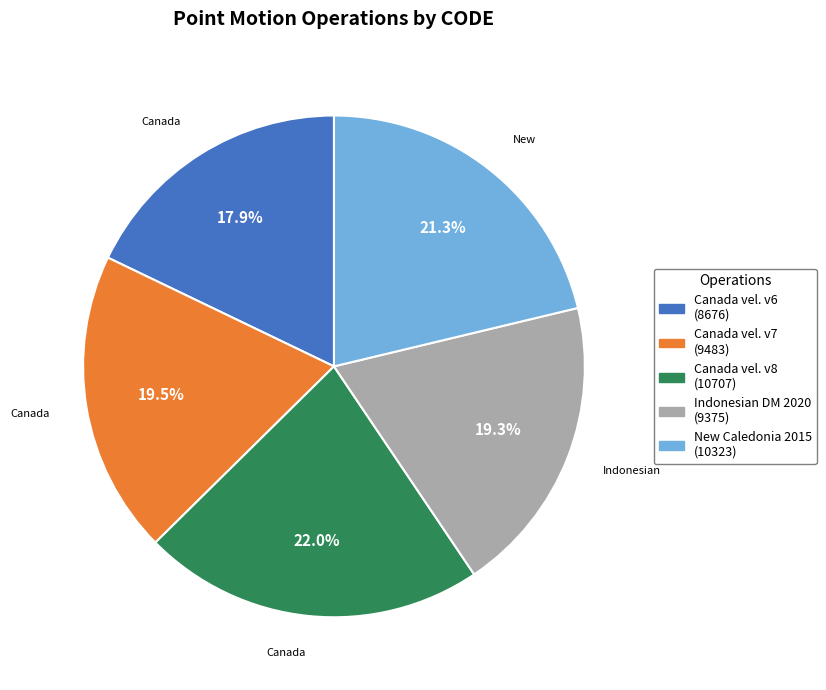

Combined, do Canada vel. v6 (8676) and Canada vel. v7 (9483) account for over 50%?

No